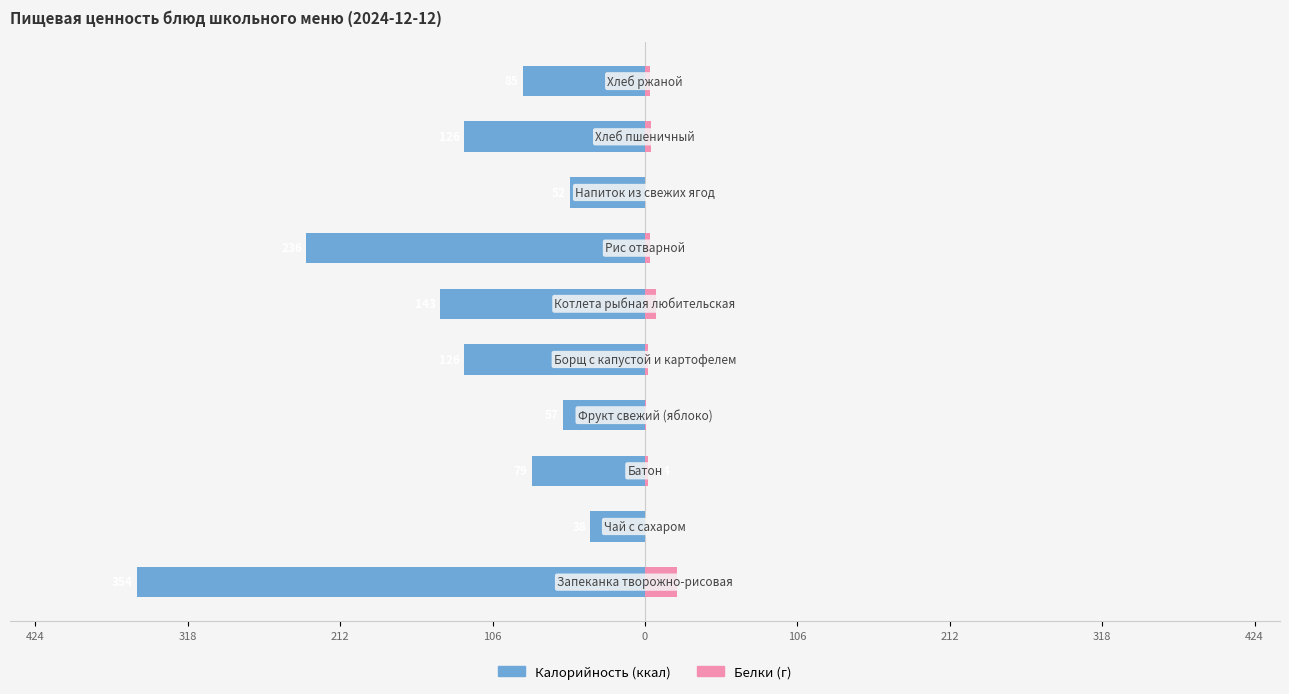

Reading right to left, transcribe all the data shown in this chart.

Калорийность: -85.0	-126.0	-52.0	-236.0	-143.0	-126.0	-57.0	-79.0	-38.0	-354.0
Белки: 3.8	4.2	0.1	3.6	8.0	2.2	0.4	2.4	0.2	22.1